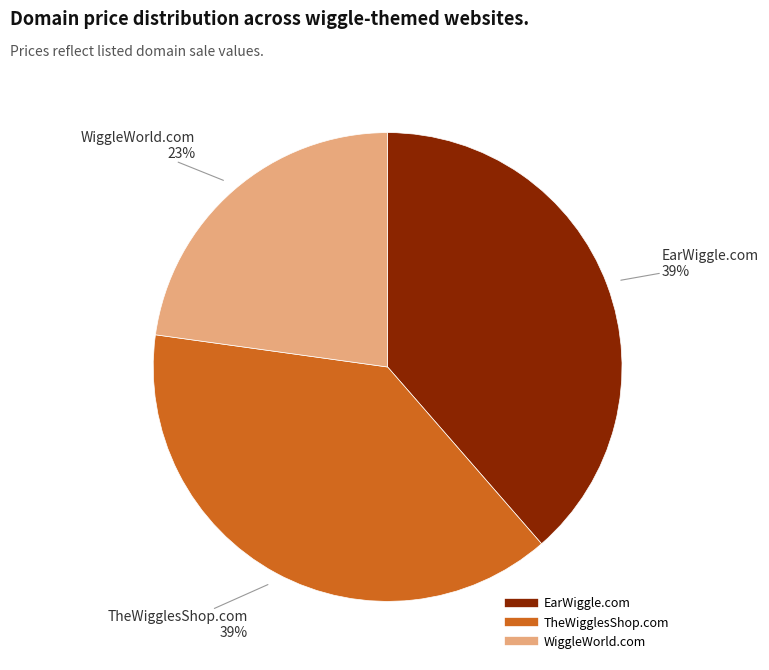

To the nearest percent, what percentage of the pie is WiggleWorld.com?

23%